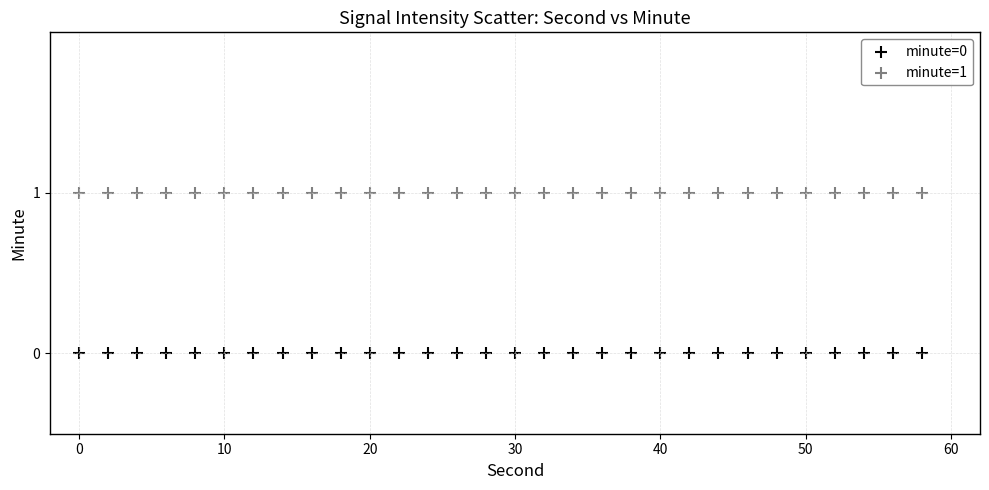

What are all the series names shown in the legend?

minute=0, minute=1